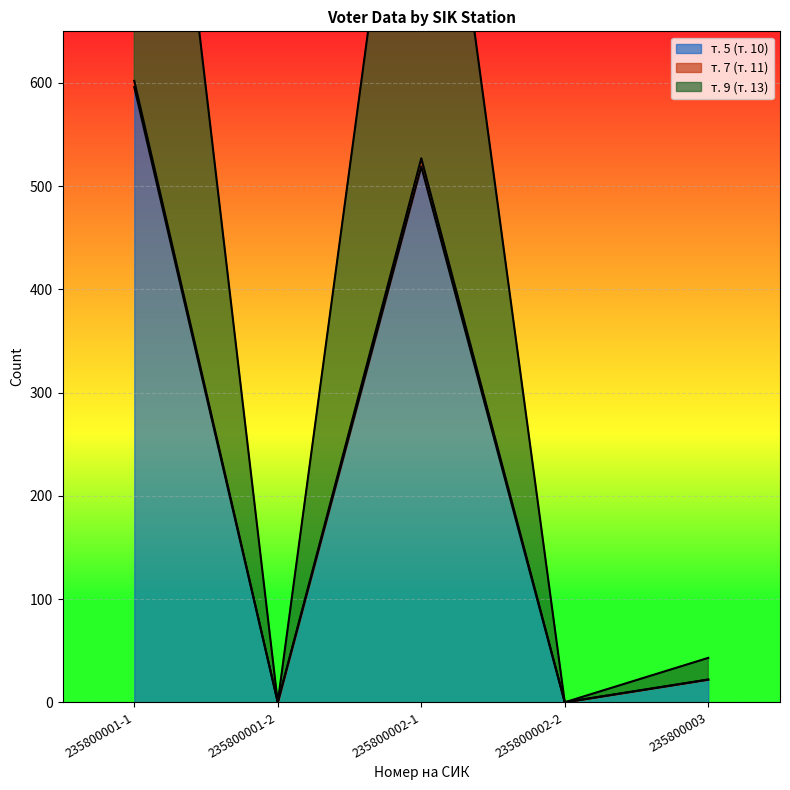

What is the total value across all series at 235800002-1?

1552